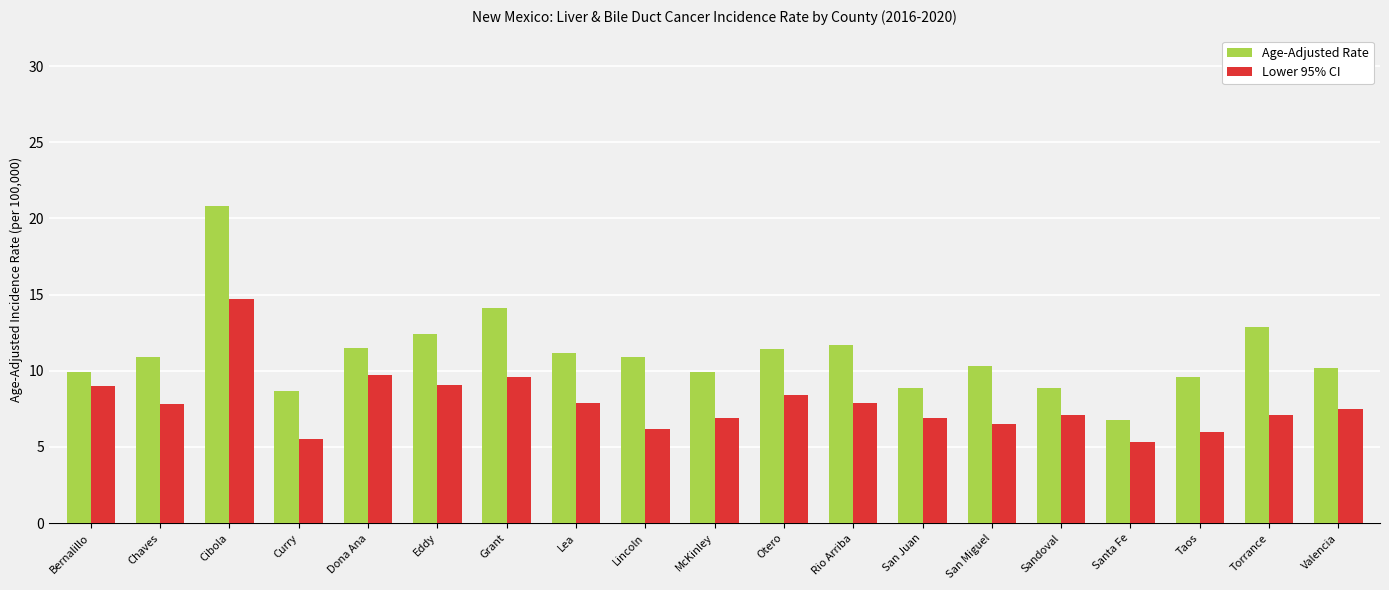

List the series in order of their overall mean, lowest first.

Lower 95% CI, Age-Adjusted Rate